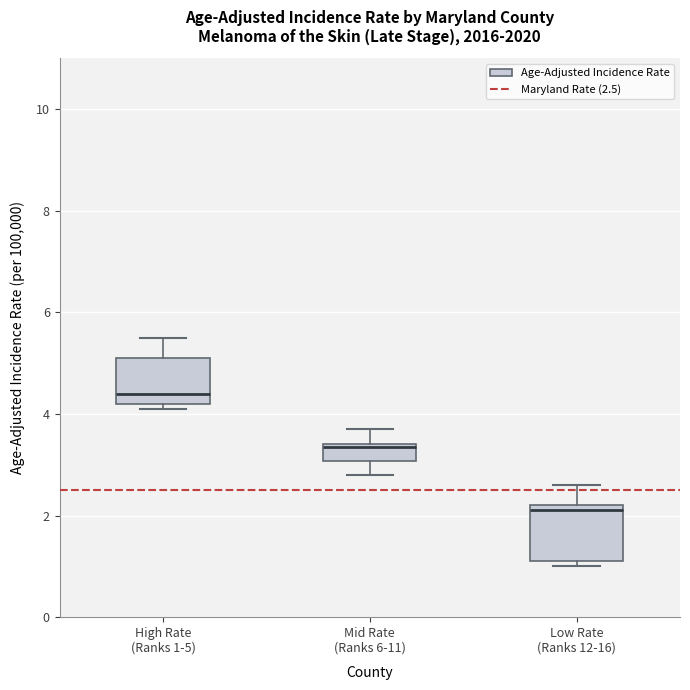

Reading left to right, transcribe this box plot: for each box, give where its median line is, the range the box spans, and where its two whiskers end, as read against the y-axis. The values are not printed on the chart, so give them approximately, as read against the axis.

High Rate (Ranks 1-5): median 4.4, box 4.2 to 5.2, whiskers 4.2 (just below the box's lower edge) to 5.6
Mid Rate (Ranks 6-11): median 3.4, box 3.0 to 3.4, whiskers 2.8 to 3.8
Low Rate (Ranks 12-16): median 2.2 (just below the box's upper edge), box 1.2 to 2.2, whiskers 1.0 to 2.6